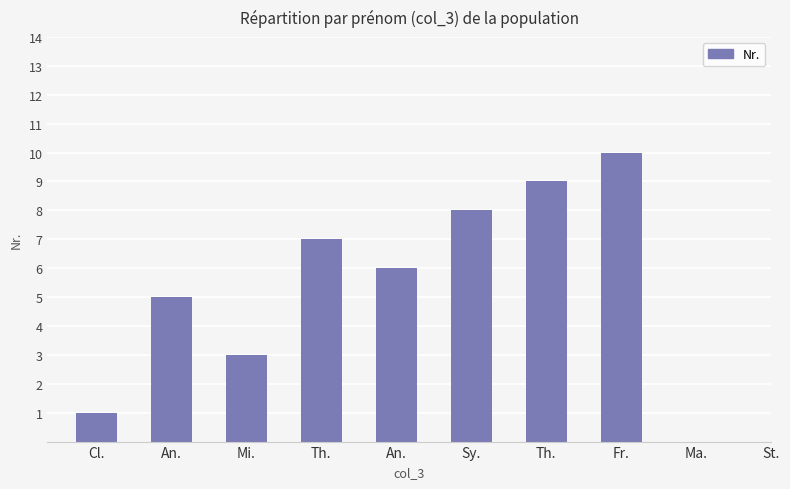

At which label is the value closest to 5?

An.